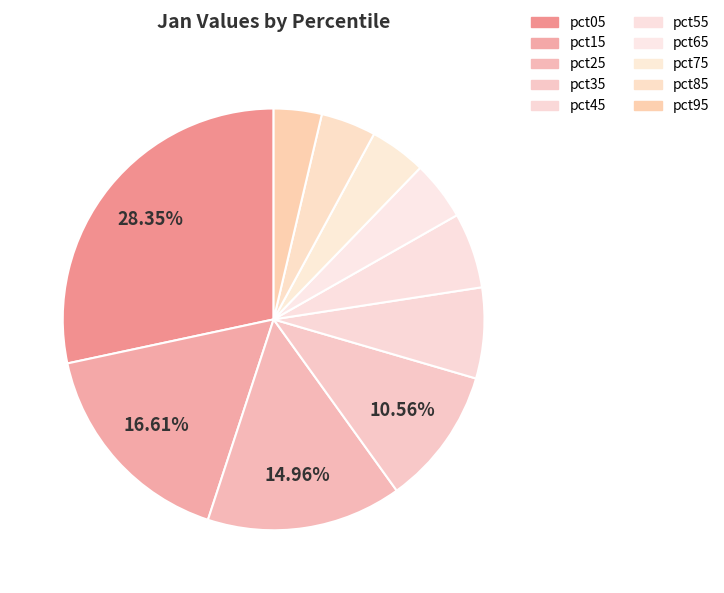

How many slices are in this pie chart?

10